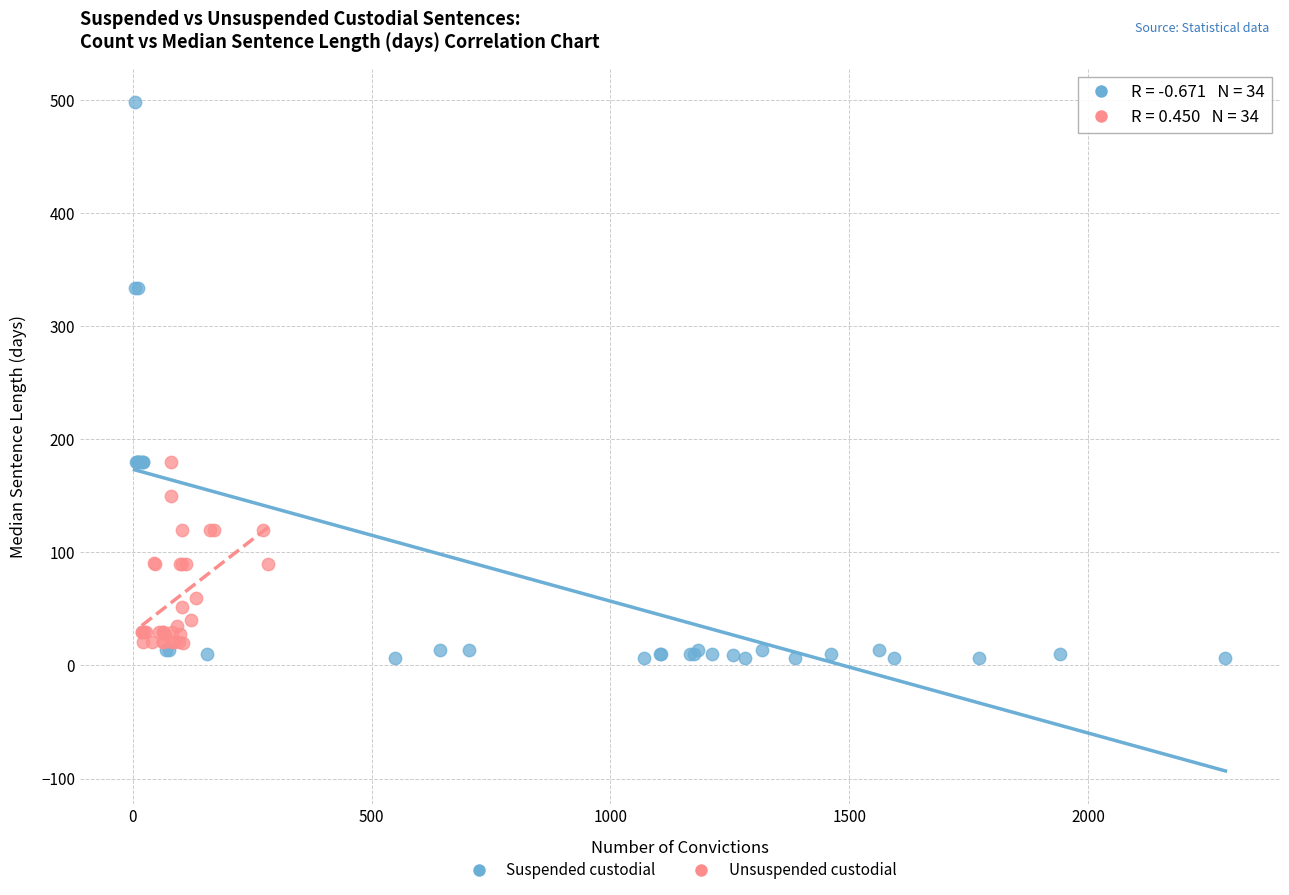

Which series has the largest Y range (max minus min)?

Suspended custodial